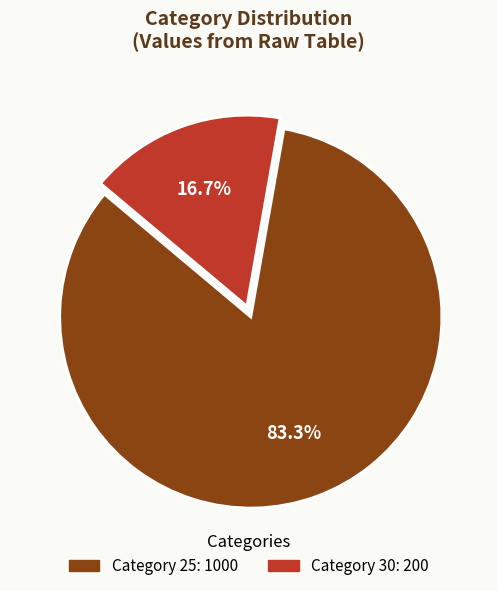

Is there a majority slice in this chart?

Yes